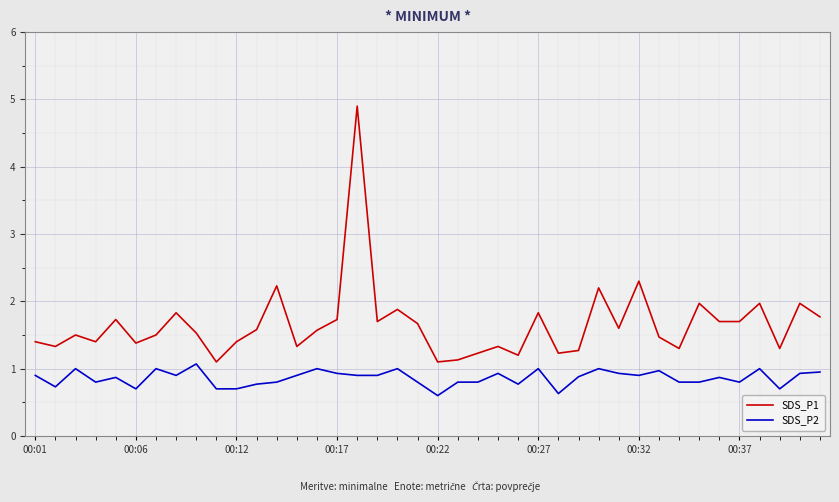

How many series are shown in this chart?

2